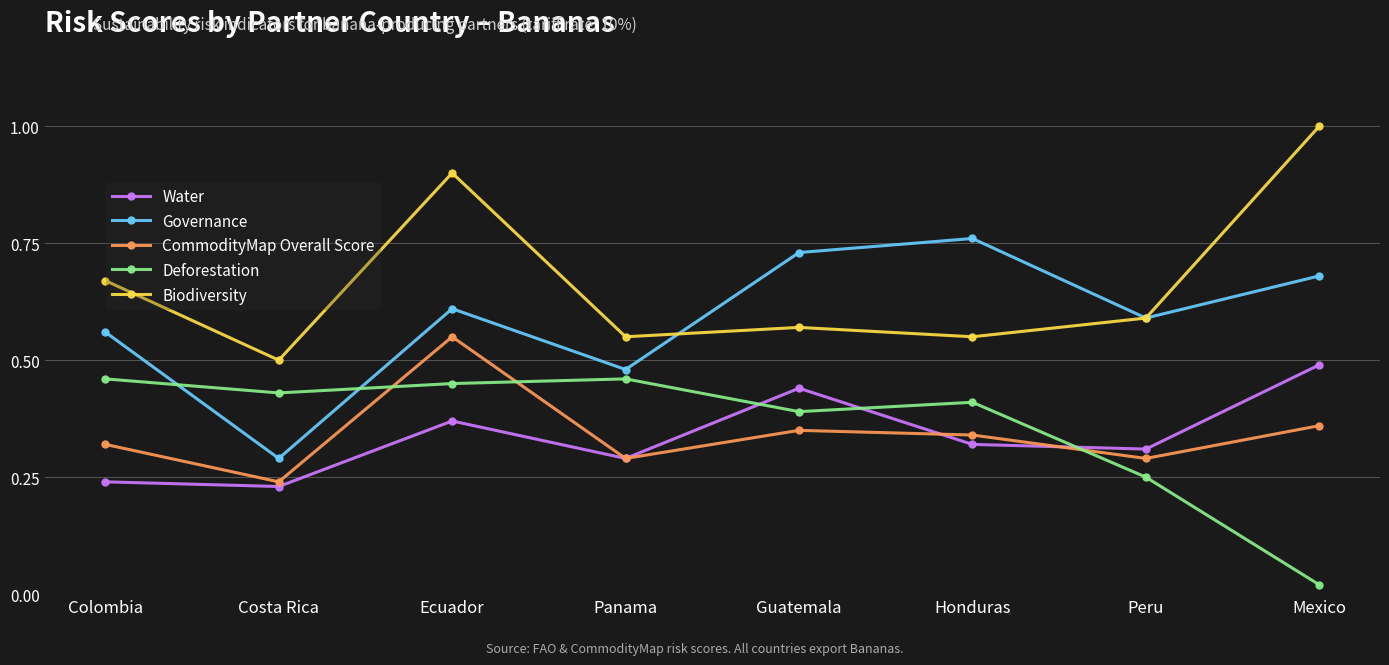

At which category does CommodityMap Overall Score reach its first local valley?

Costa Rica